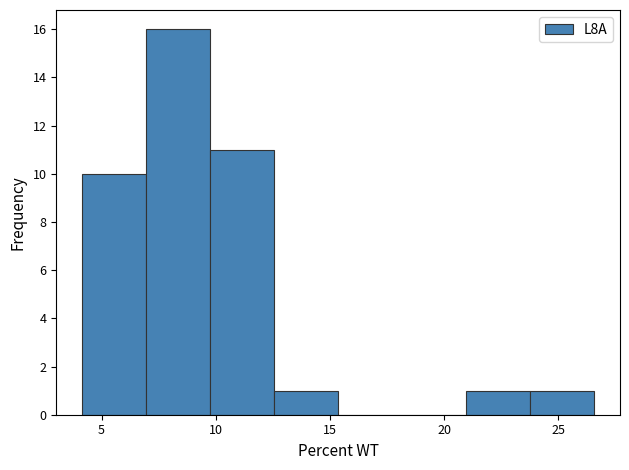

Reading left to right, list every bar in this chart as the range it spans on the x-axis followed by its height. Neither the bar edges nor the heights are printed on the chart, so give them approximately, as read against the axes.

4.0 to 7.0: 10
7.0 to 10.0: 16
10.0 to 12.5: 11
12.5 to 15.5: 1
15.5 to 18.0: 0
18.0 to 21.0: 0
21.0 to 24.0: 1
24.0 to 26.5: 1